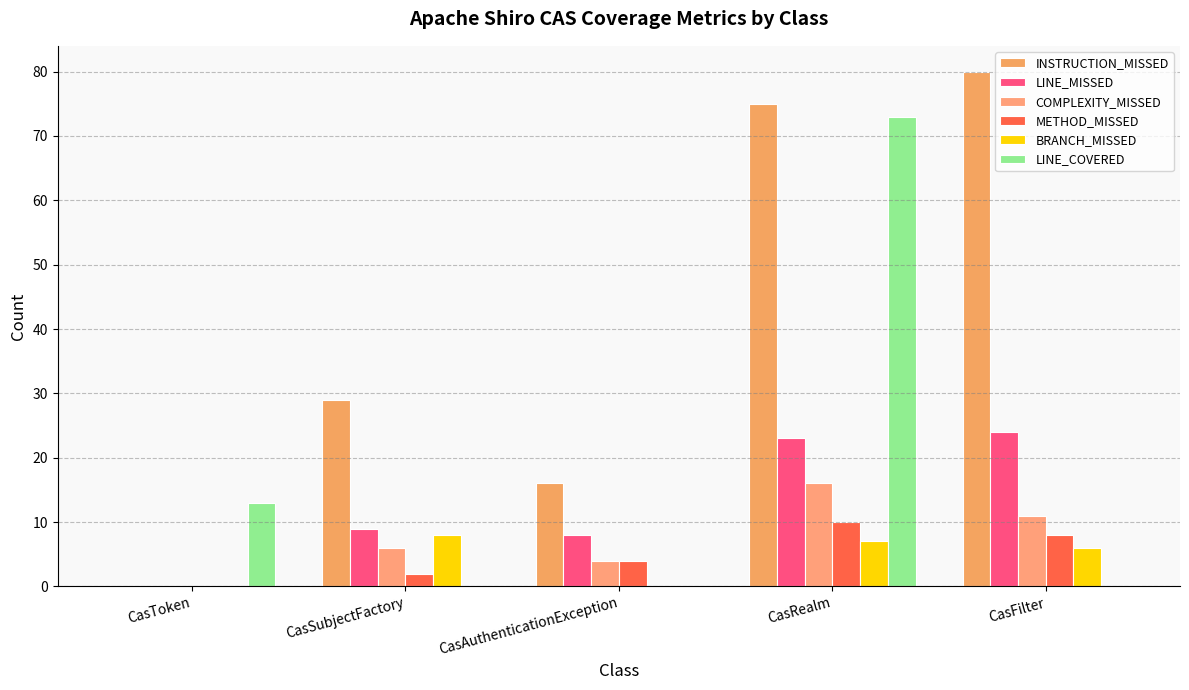

Which series changed the most between CasSubjectFactory and CasFilter?

INSTRUCTION_MISSED